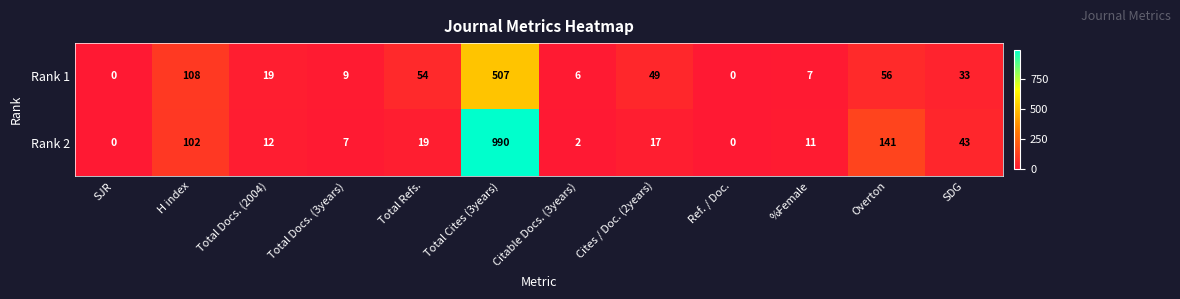

How many distinct data groups are displayed?

2